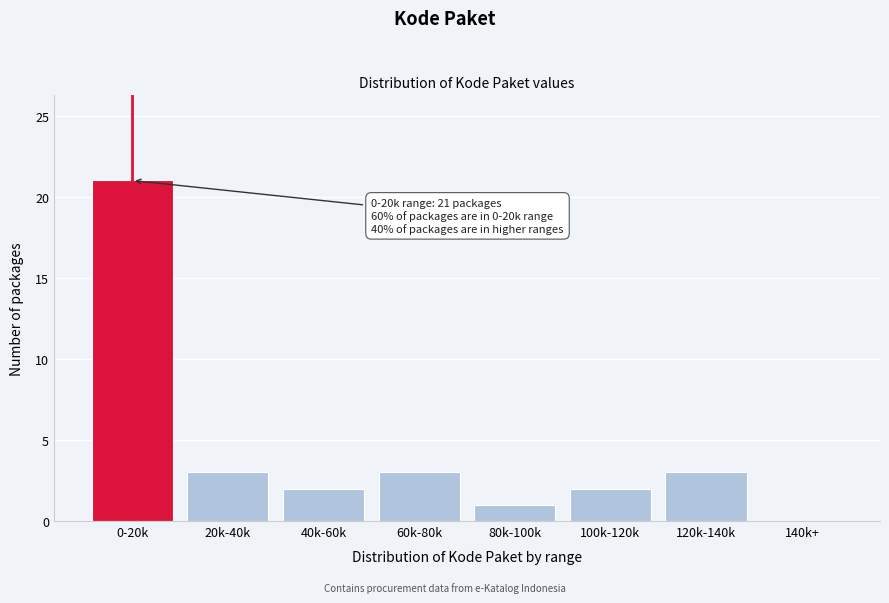

Reading left to right, what are all the values shown in this chart?

0-20k=21	20k-40k=3	40k-60k=2	60k-80k=3	80k-100k=1	100k-120k=2	120k-140k=3	140k+=0